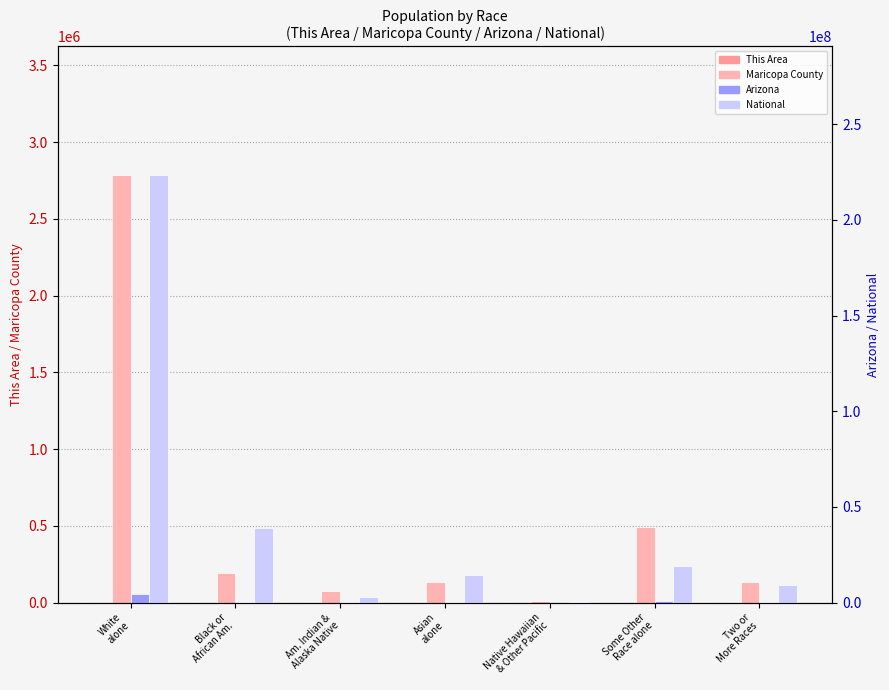

At which label does Arizona reach its peak?

White
alone